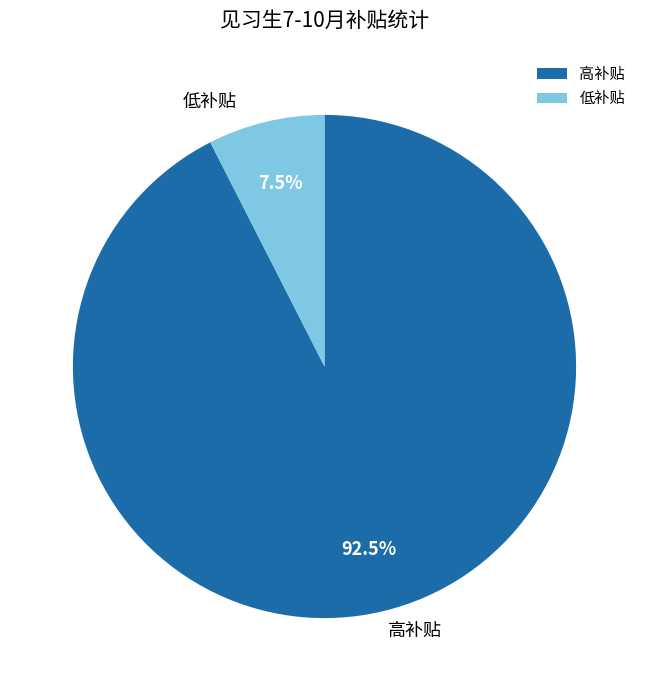

What percentage is NOT represented by 低补贴?

92.5%